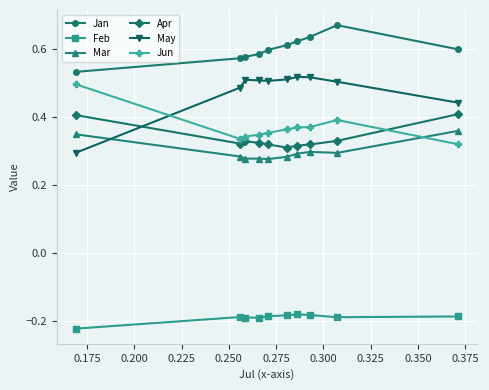

Which series has the largest range (max minus min)?

May